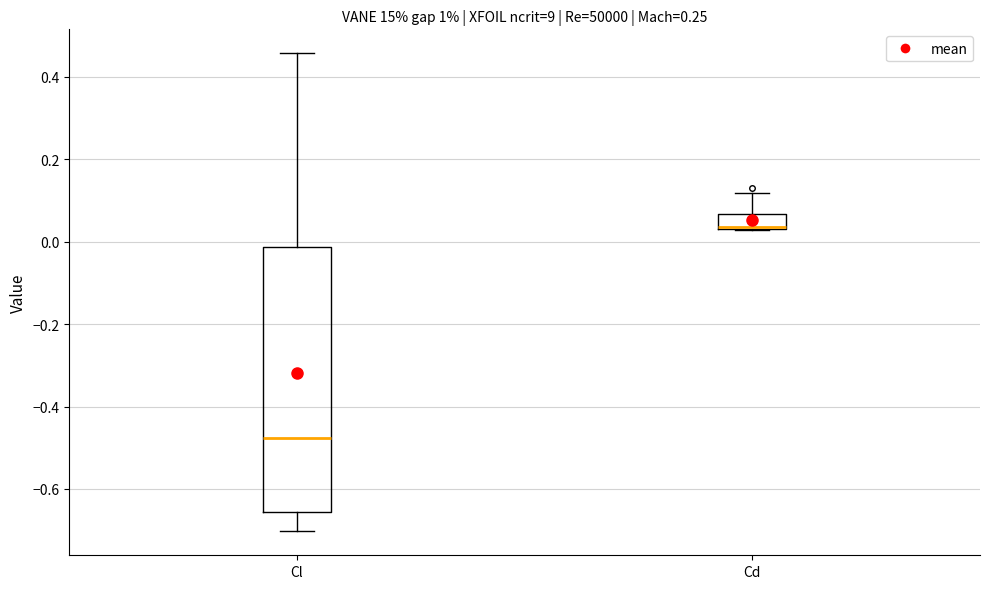

Reading left to right, read every box against the y-axis: the position of its median line, the range the box covers, and the ends of its whiskers. The values are not printed on the chart, so give them approximately, as read against the axis.

Cl: median -0.48, box -0.66 to -0.02, whiskers -0.70 to 0.46
Cd: median 0.04 (drawn on the box's lower edge), box 0.04 to 0.06, whiskers 0.02 to 0.12